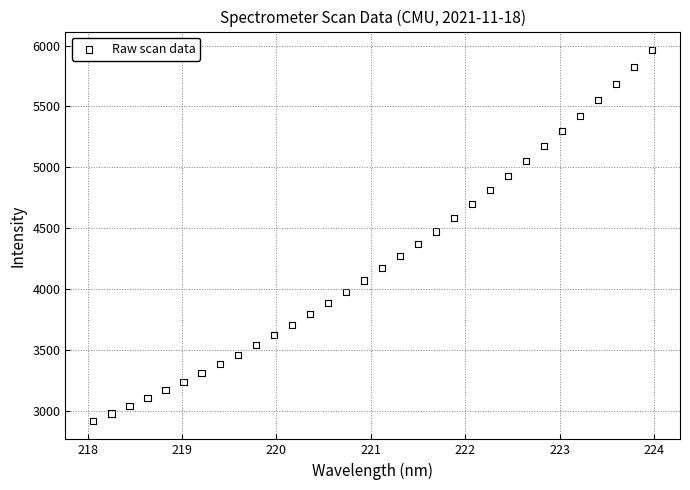

What is the range of X values (max minus min)?

5.9